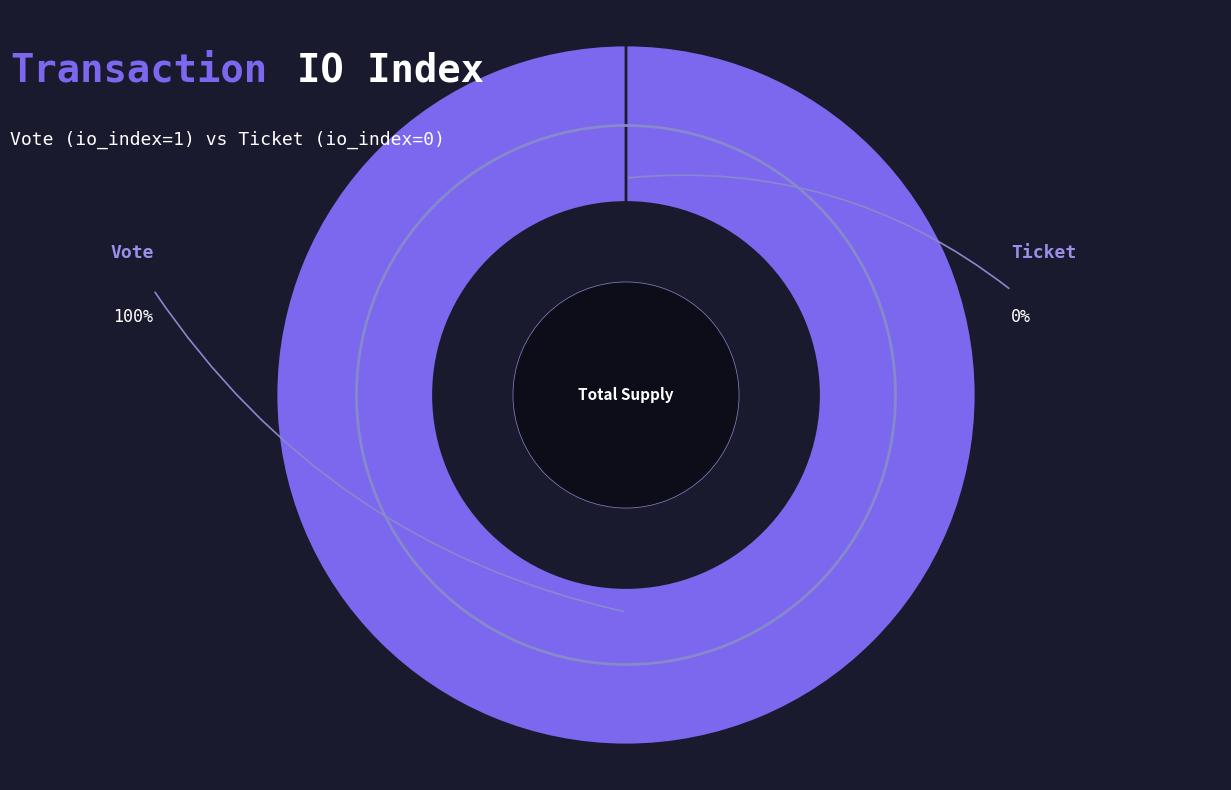

How many segments does this pie chart have?

2